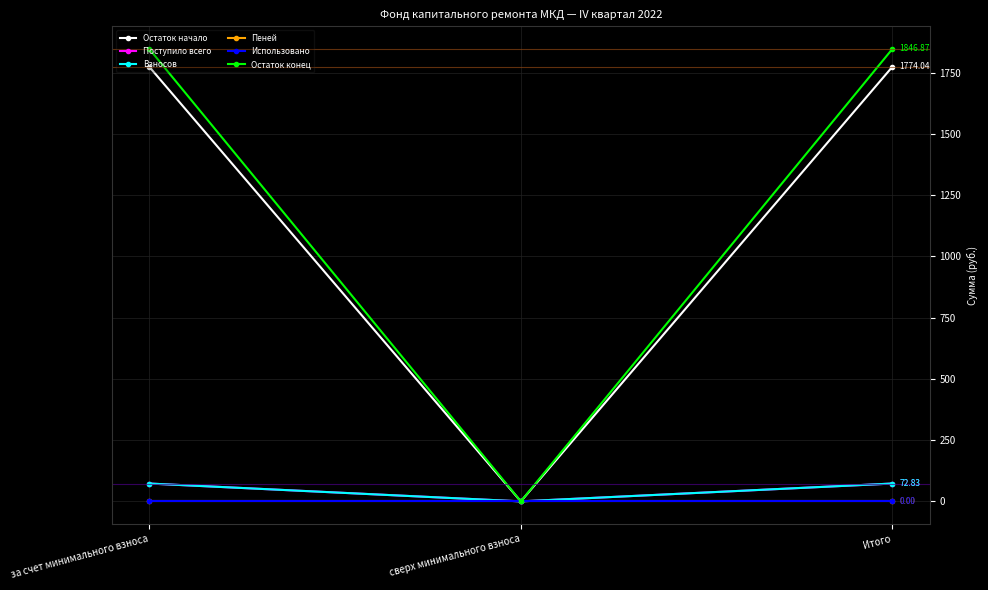

Reading left to right, list all the values displayed in this chart.

Остаток начало: 1774.0	0.0	1774.0
Поступило всего: 72.8	0.0	72.8
Взносов: 72.8	0.0	72.8
Пеней: 0.0	0.0	0.0
Использовано: 0.0	0.0	0.0
Остаток конец: 1846.9	0.0	1846.9